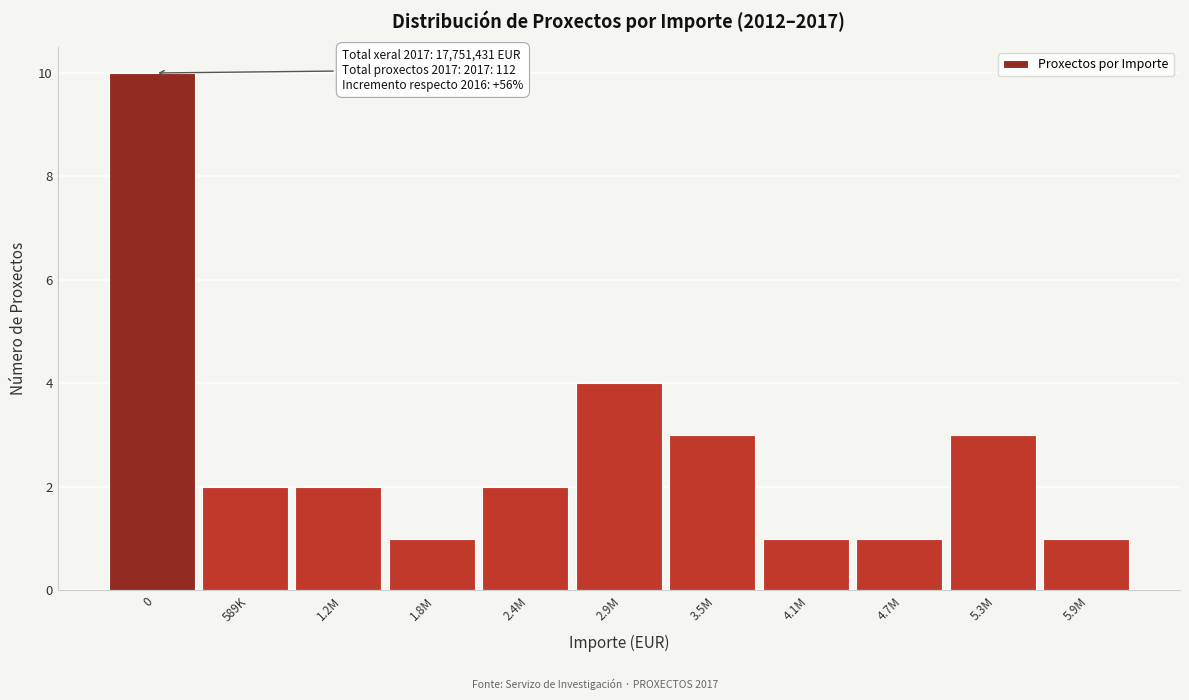

Reading left to right, extract all data points from this chart.

0=10	589K=2	1.2M=2	1.8M=1	2.4M=2	2.9M=4	3.5M=3	4.1M=1	4.7M=1	5.3M=3	5.9M=1